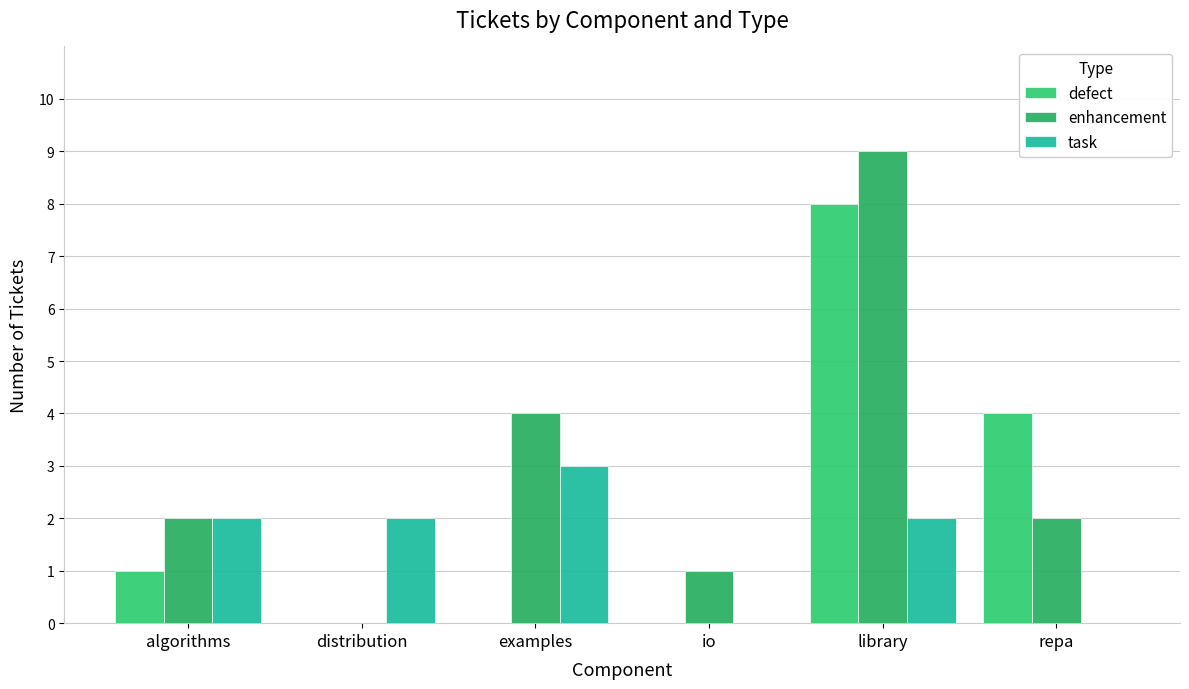

What is the maximum value for defect?

8